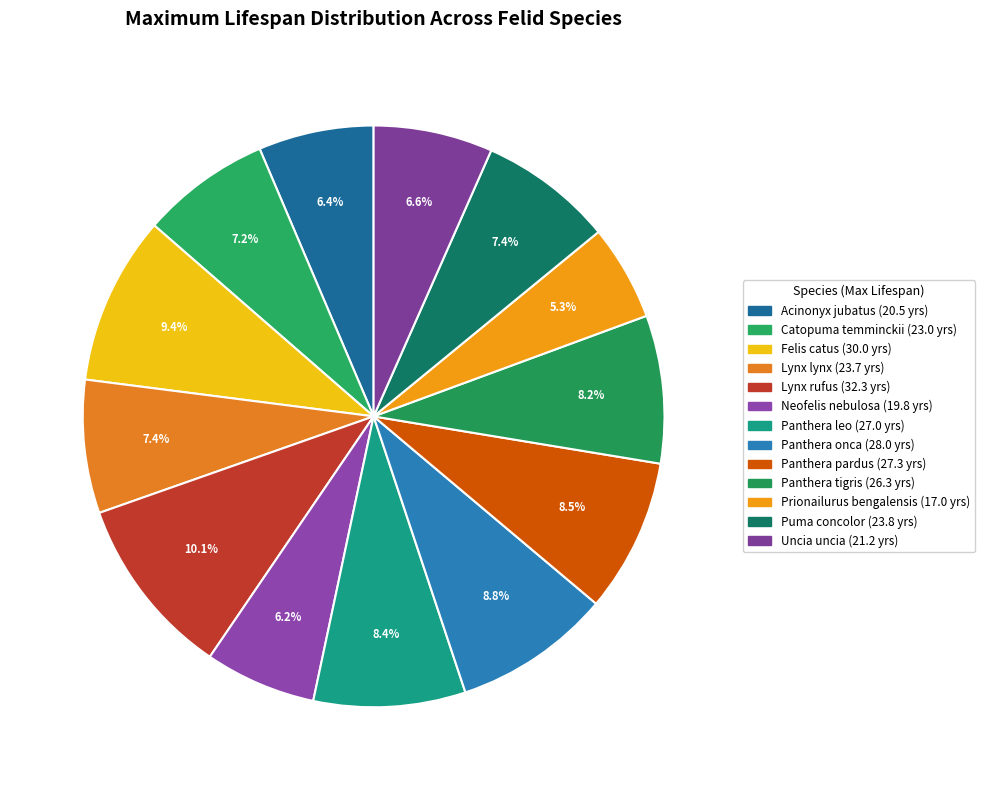

What is the largest slice in the pie chart?

Lynx rufus